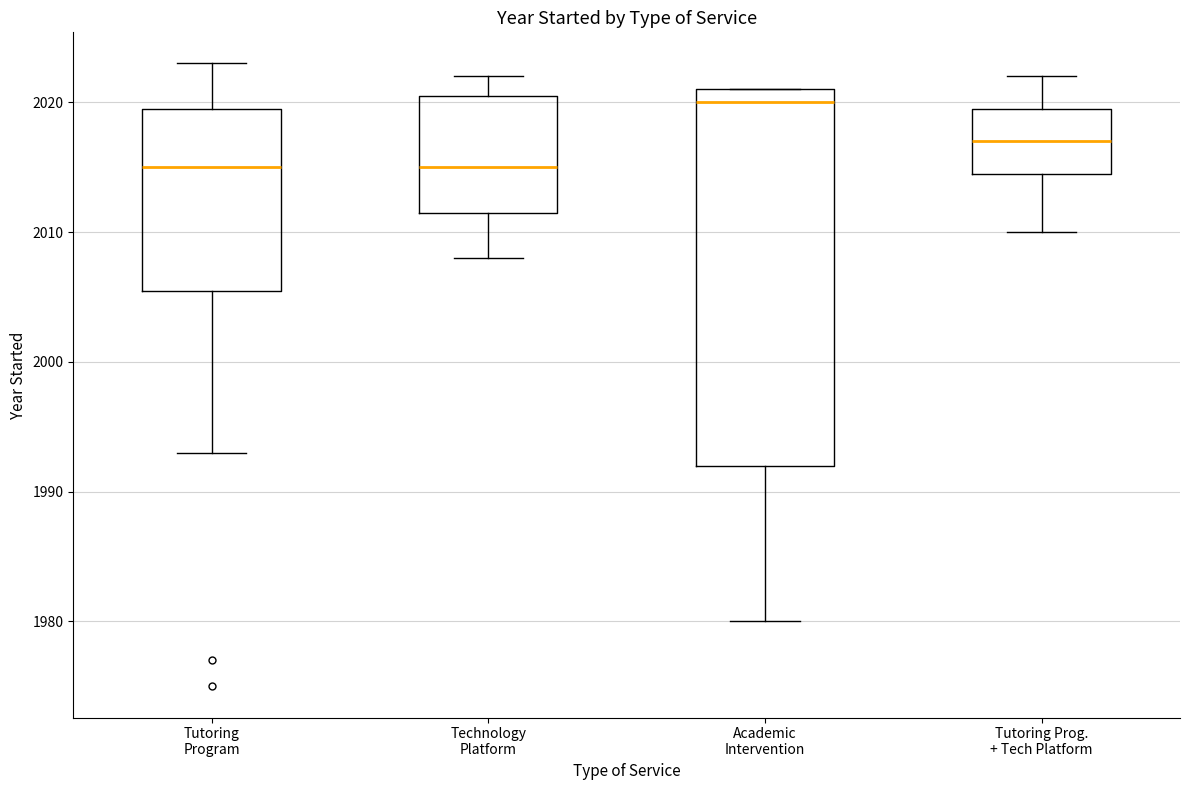

Where does the median line of the box for Tutoring Program sit on the y-axis? The values are not printed on the chart, so give them approximately, as read against the axis.

2015